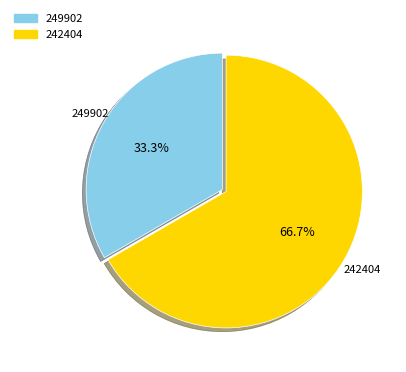

Is it true that 249902 is 33% of the pie?

True